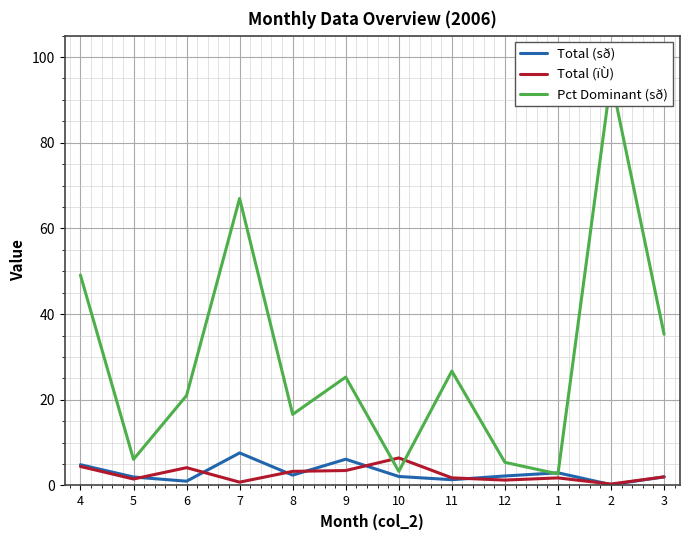

What is the value of the Total (sð) point at the 9th from the left?

2.2